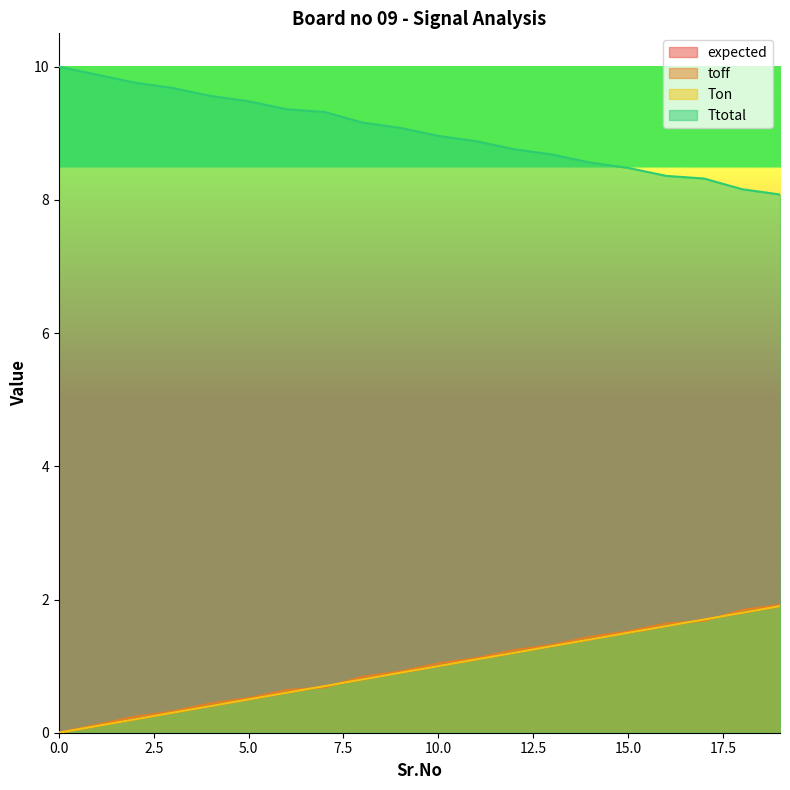

How many times do expected and toff cross each other?

4